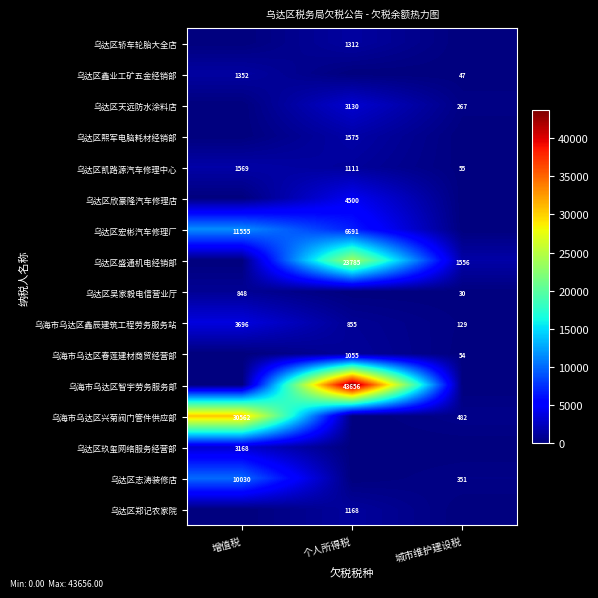

What is the difference between the second highest and minimum values in the 乌海市乌达区鑫辰建筑工程劳务服务站 series?

726